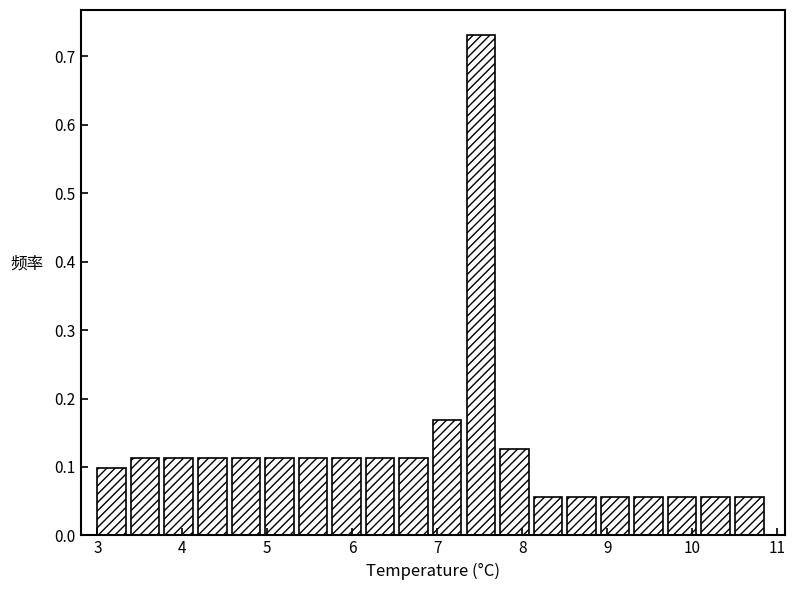

Around what value on the x-axis is the tallest bar? Give the approximate position of its centre, as read against the axis.

7.5